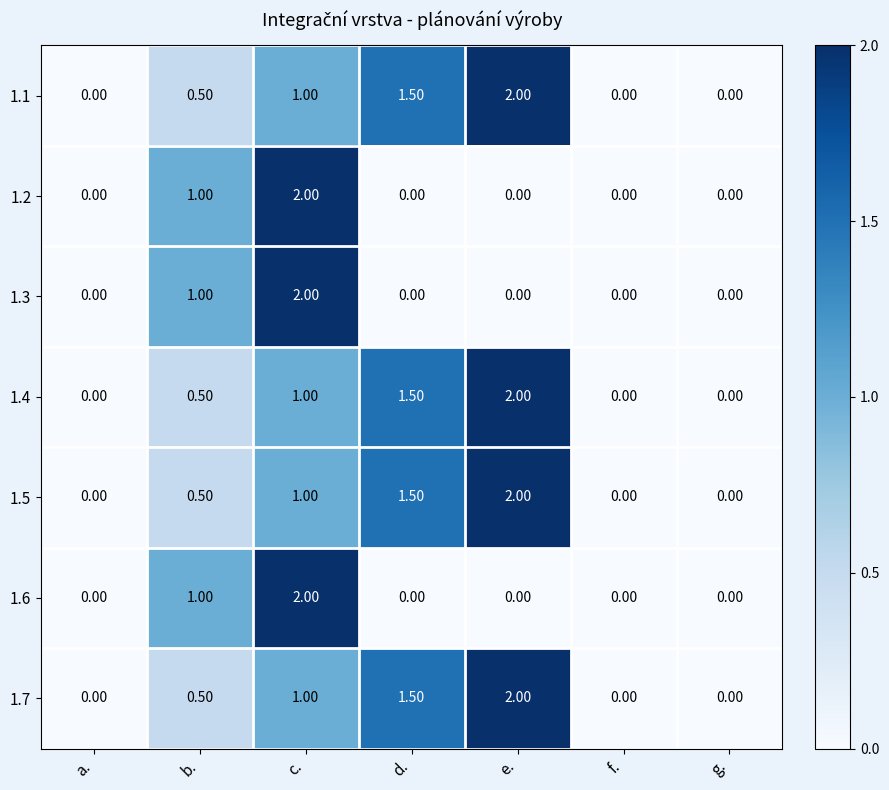

At which label does 1.2 reach its peak?

c.